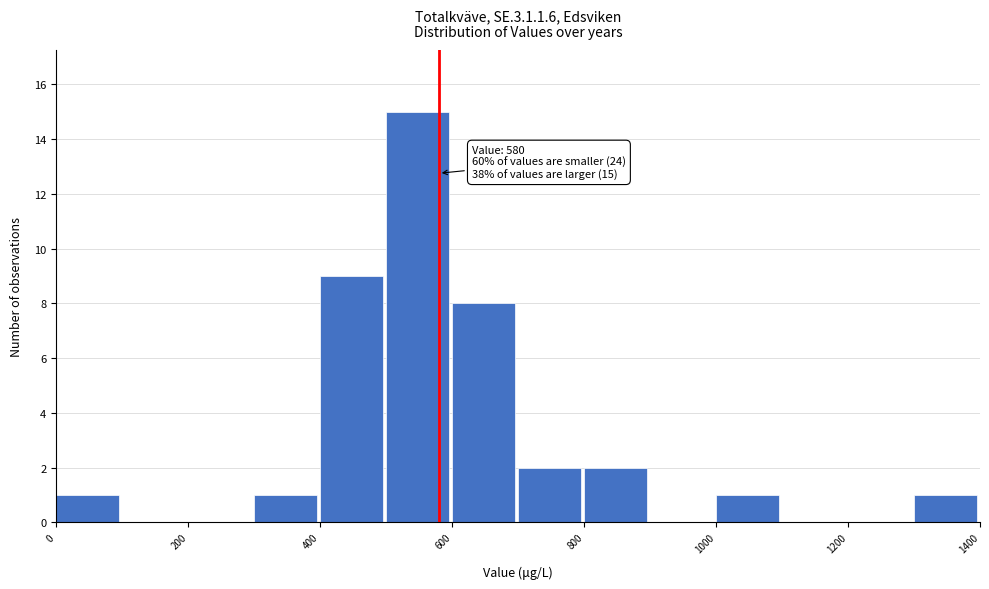

Over which range of the x-axis is the bar tallest?

500 to 600